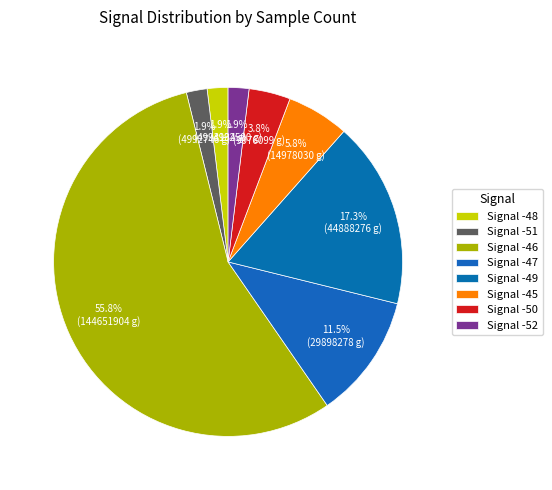

Count the number of slices in the pie.

8